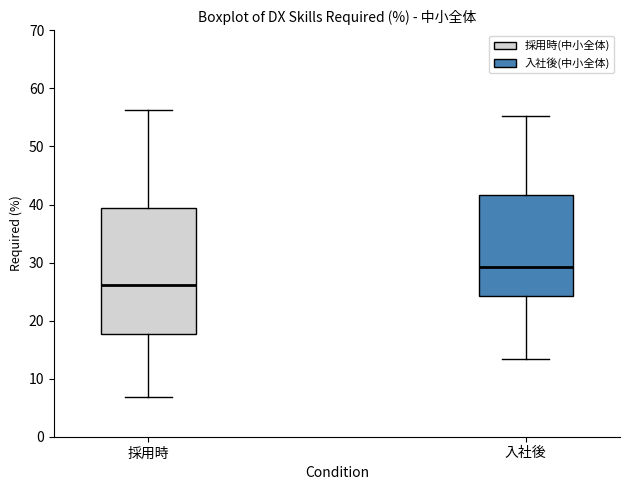

Reading left to right, transcribe this box plot: for each box, give where its median line is, the range the box spans, and where its two whiskers end, as read against the y-axis. The values are not printed on the chart, so give them approximately, as read against the axis.

採用時: median 26, box 18 to 39, whiskers 7 to 56
入社後: median 29, box 24 to 42, whiskers 13 to 55